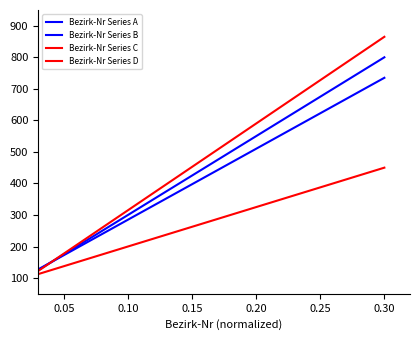

Which series has the largest total across all categories?

Bezirk-Nr Series C